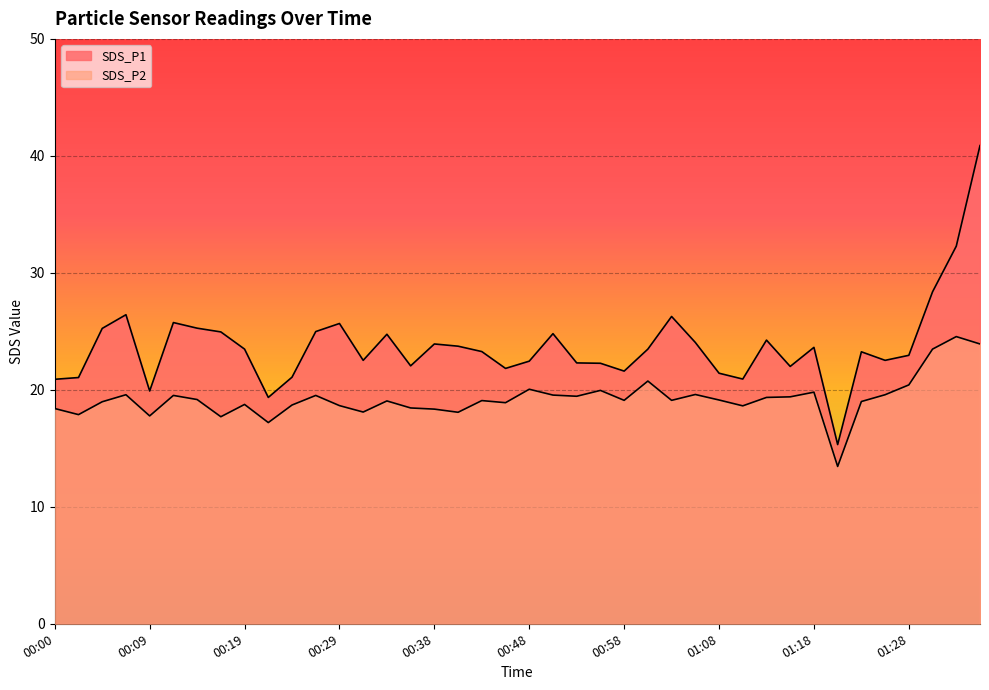

How many lines are shown in the chart?

2